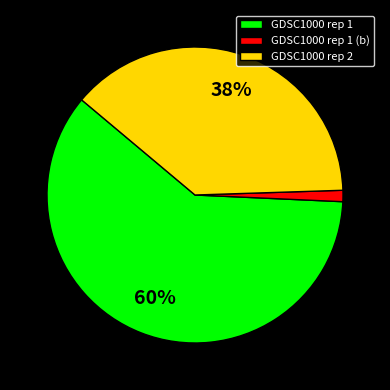

Which category accounts for the majority?

GDSC1000 rep 1